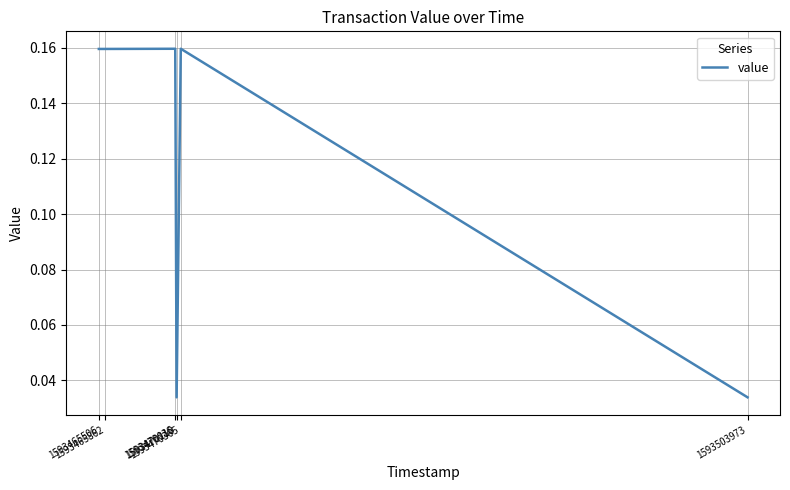

Which label corresponds to the largest value in the chart?

1593470036